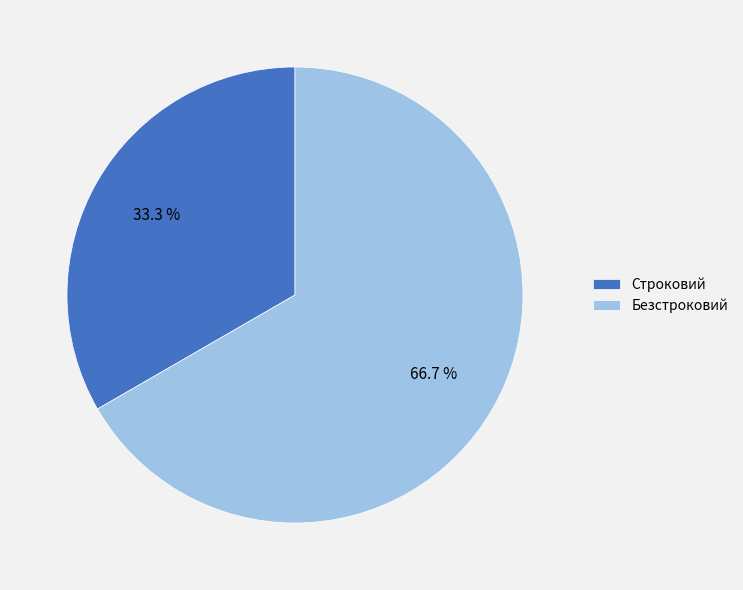

Does Строковий account for over 50% of the chart?

No